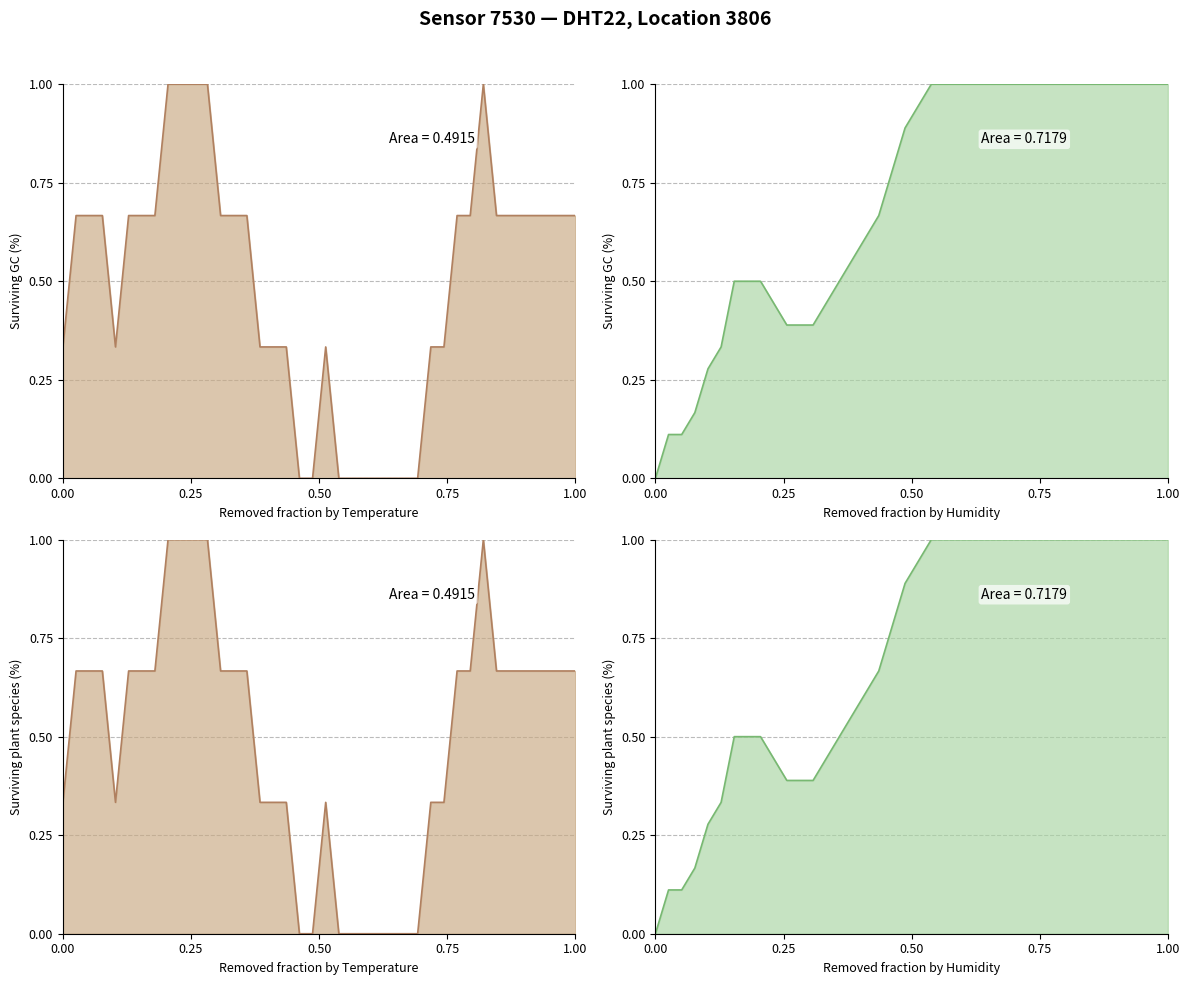

How many data points does each series have?

40